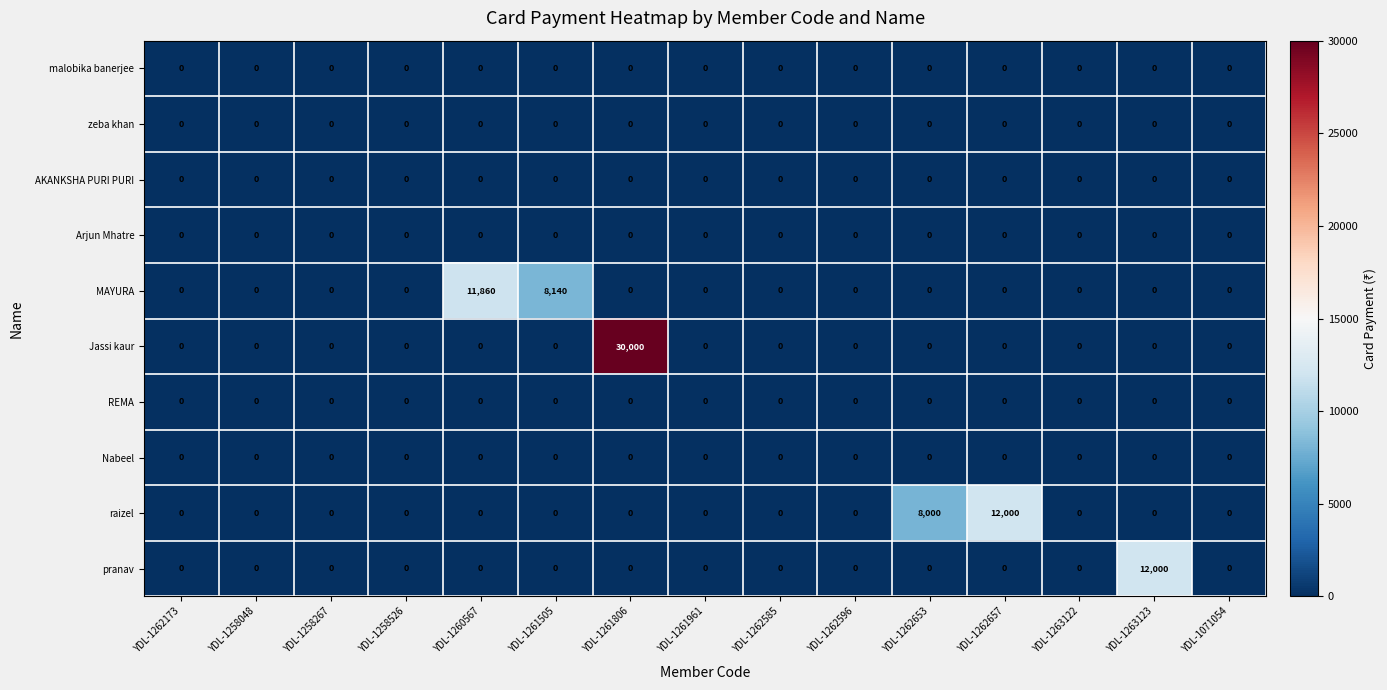

Which series changed the most between YDL-1262585 and YDL-1262653?

raizel